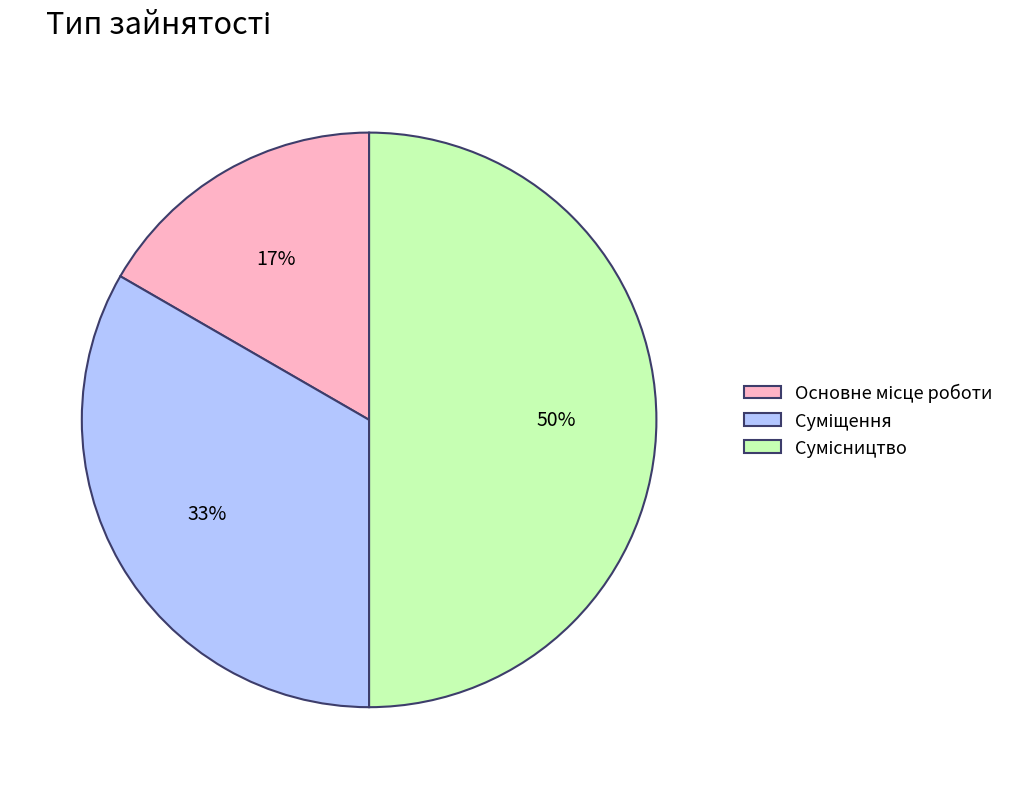

To the nearest percent, what is the average slice percentage?

33%